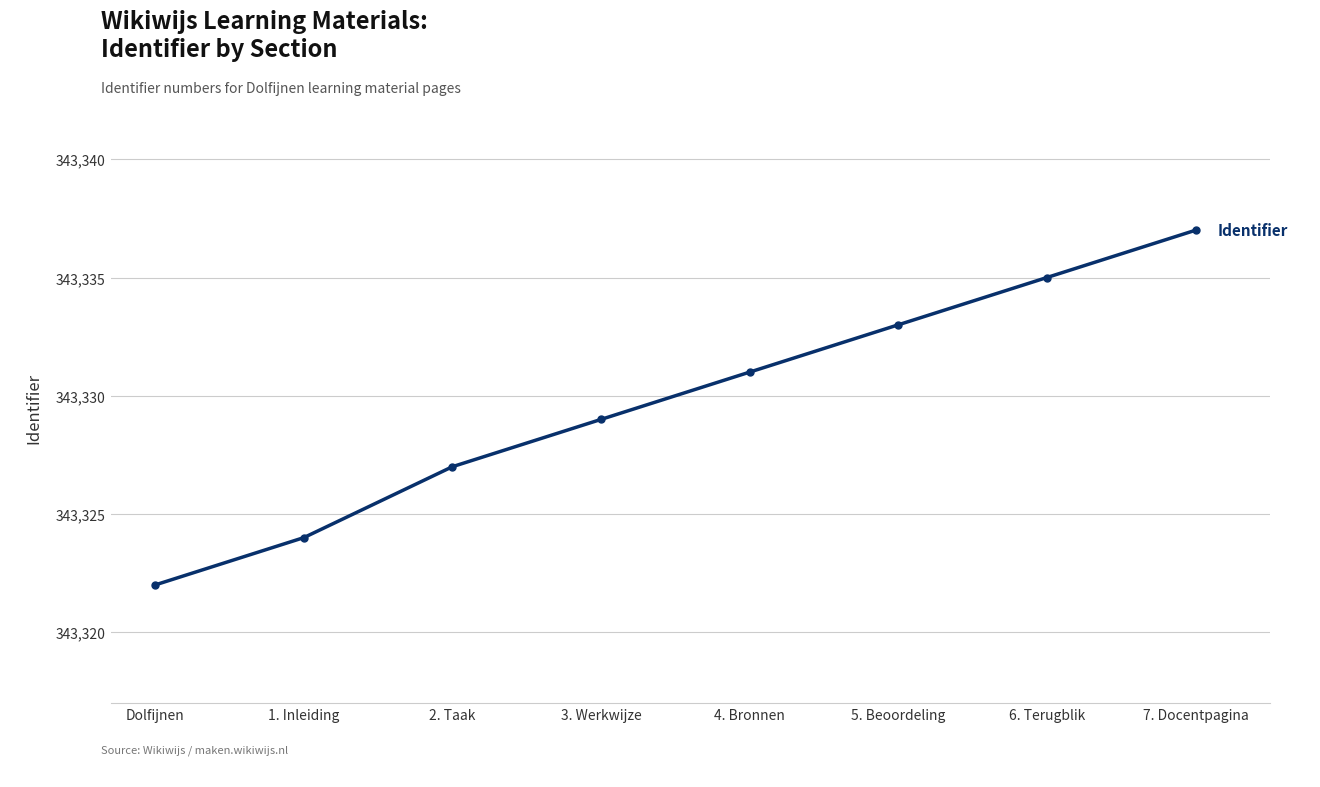

How many values are between 343327 and 343335?

5